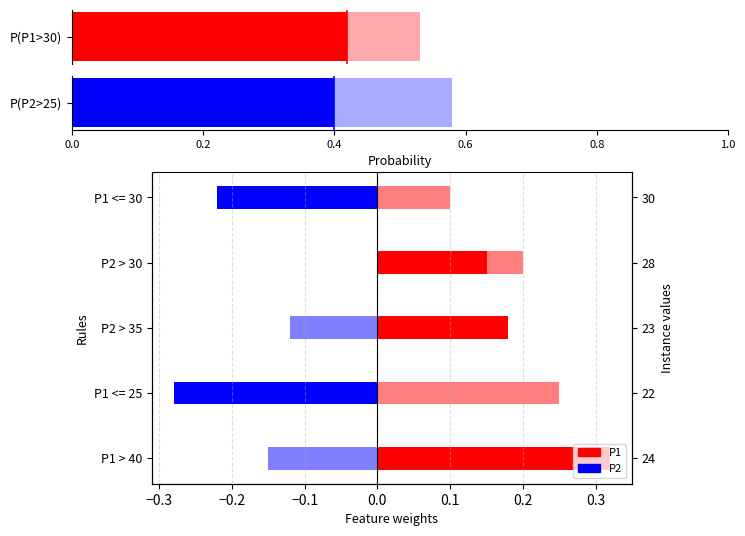

How many distinct data groups are displayed?

2